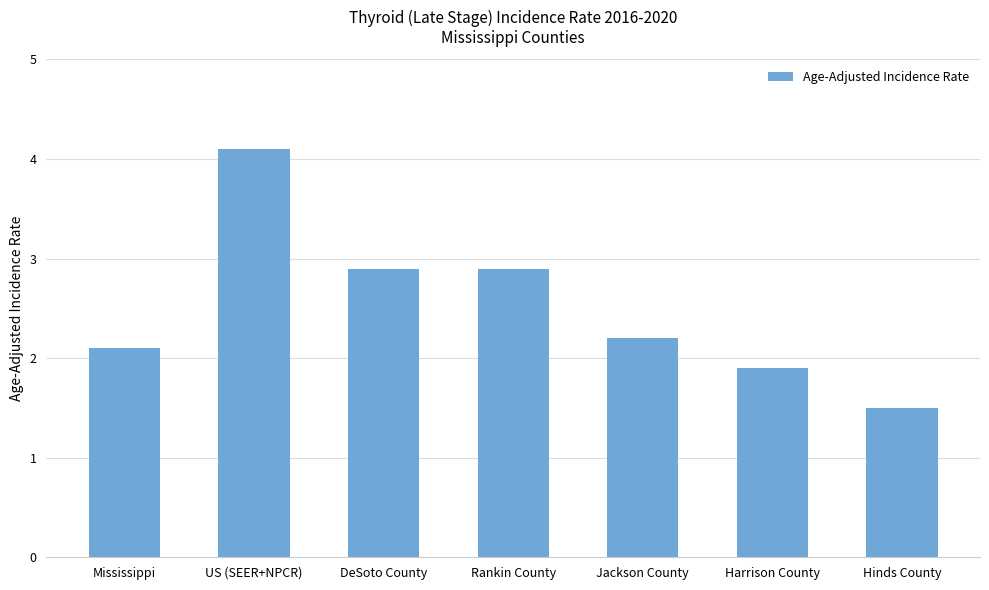

How many values are below 2?

2